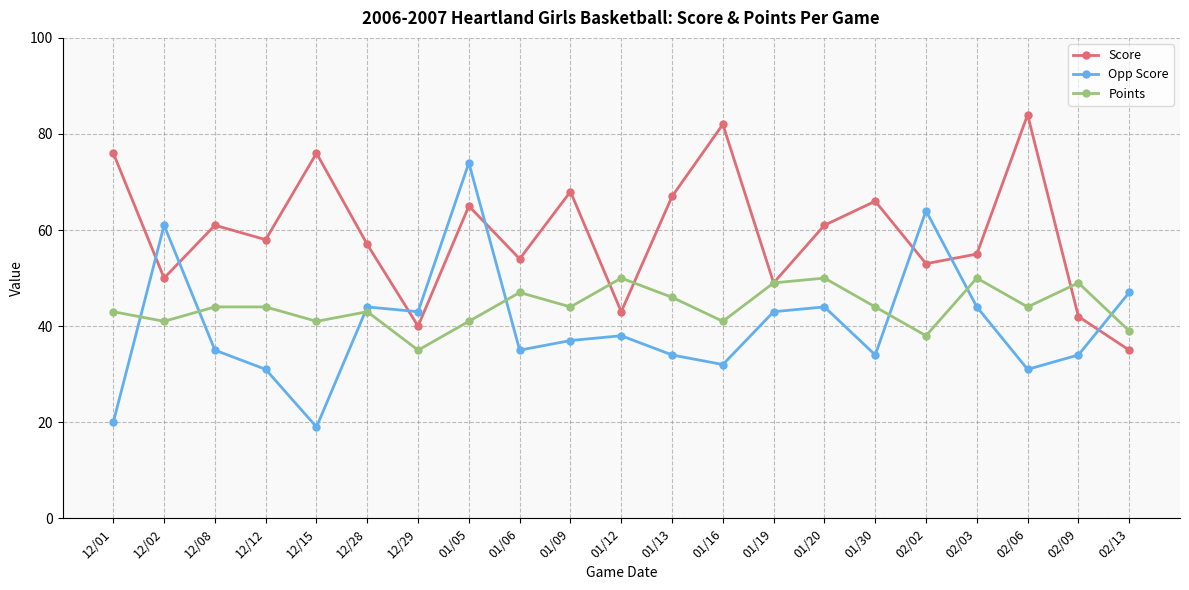

Does the chart have visible grid lines?

Yes